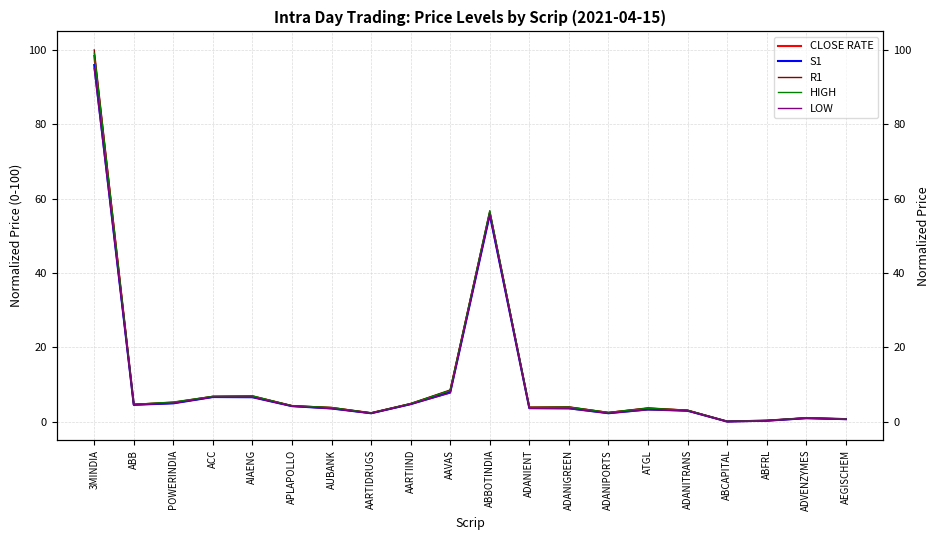

Reading left to right, extract all data points from this chart.

CLOSE RATE: 3MINDIA=98.4	ABB=4.6	POWERINDIA=5.0	ACC=6.7	AIAENG=6.7	APLAPOLLO=4.2	AUBANK=3.7	AARTIDRUGS=2.3	AARTIIND=4.7	AAVAS=8.2	ABBOTINDIA=56.0	ADANIENT=3.7	ADANIGREEN=3.8	ADANIPORTS=2.3	ATGL=3.5	ADANITRANS=3.0	ABCAPITAL=0.0	ABFRL=0.2	ADVENZYMES=0.9	AEGISCHEM=0.7
S1: 3MINDIA=95.9	ABB=4.5	POWERINDIA=4.9	ACC=6.6	AIAENG=6.5	APLAPOLLO=4.1	AUBANK=3.5	AARTIDRUGS=2.2	AARTIIND=4.7	AAVAS=7.8	ABBOTINDIA=55.7	ADANIENT=3.6	ADANIGREEN=3.6	ADANIPORTS=2.2	ATGL=3.2	ADANITRANS=2.9	ABCAPITAL=0.0	ABFRL=0.2	ADVENZYMES=0.9	AEGISCHEM=0.6
R1: 3MINDIA=100.0	ABB=4.6	POWERINDIA=5.2	ACC=6.8	AIAENG=6.9	APLAPOLLO=4.2	AUBANK=3.8	AARTIDRUGS=2.3	AARTIIND=4.8	AAVAS=8.5	ABBOTINDIA=56.6	ADANIENT=3.8	ADANIGREEN=3.9	ADANIPORTS=2.4	ATGL=3.7	ADANITRANS=3.0	ABCAPITAL=0.0	ABFRL=0.3	ADVENZYMES=1.0	AEGISCHEM=0.7
HIGH: 3MINDIA=99.1	ABB=4.6	POWERINDIA=5.2	ACC=6.8	AIAENG=6.9	APLAPOLLO=4.2	AUBANK=3.7	AARTIDRUGS=2.3	AARTIIND=4.8	AAVAS=8.3	ABBOTINDIA=56.8	ADANIENT=3.8	ADANIGREEN=3.9	ADANIPORTS=2.4	ATGL=3.6	ADANITRANS=3.0	ABCAPITAL=0.0	ABFRL=0.3	ADVENZYMES=1.0	AEGISCHEM=0.7
LOW: 3MINDIA=95.1	ABB=4.5	POWERINDIA=4.9	ACC=6.6	AIAENG=6.5	APLAPOLLO=4.1	AUBANK=3.5	AARTIDRUGS=2.2	AARTIIND=4.7	AAVAS=7.7	ABBOTINDIA=55.9	ADANIENT=3.5	ADANIGREEN=3.5	ADANIPORTS=2.2	ATGL=3.2	ADANITRANS=2.9	ABCAPITAL=0.0	ABFRL=0.2	ADVENZYMES=0.9	AEGISCHEM=0.6